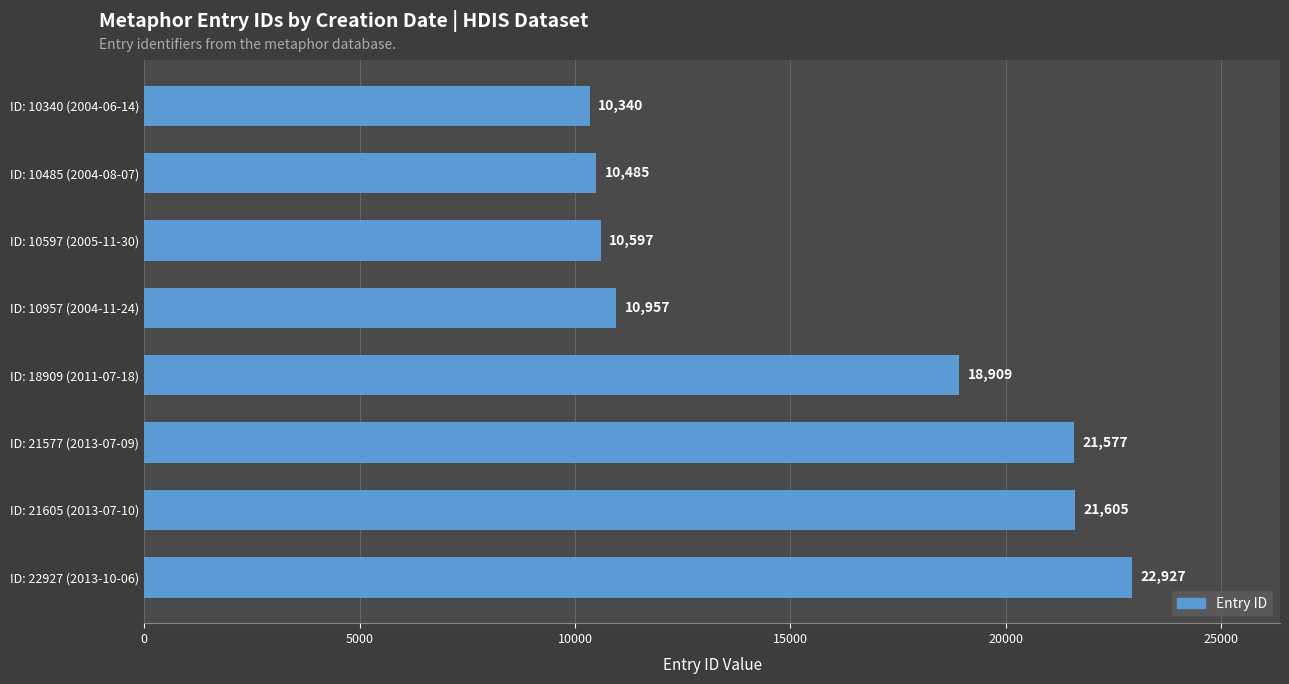

Does the chart contain any negative values?

No